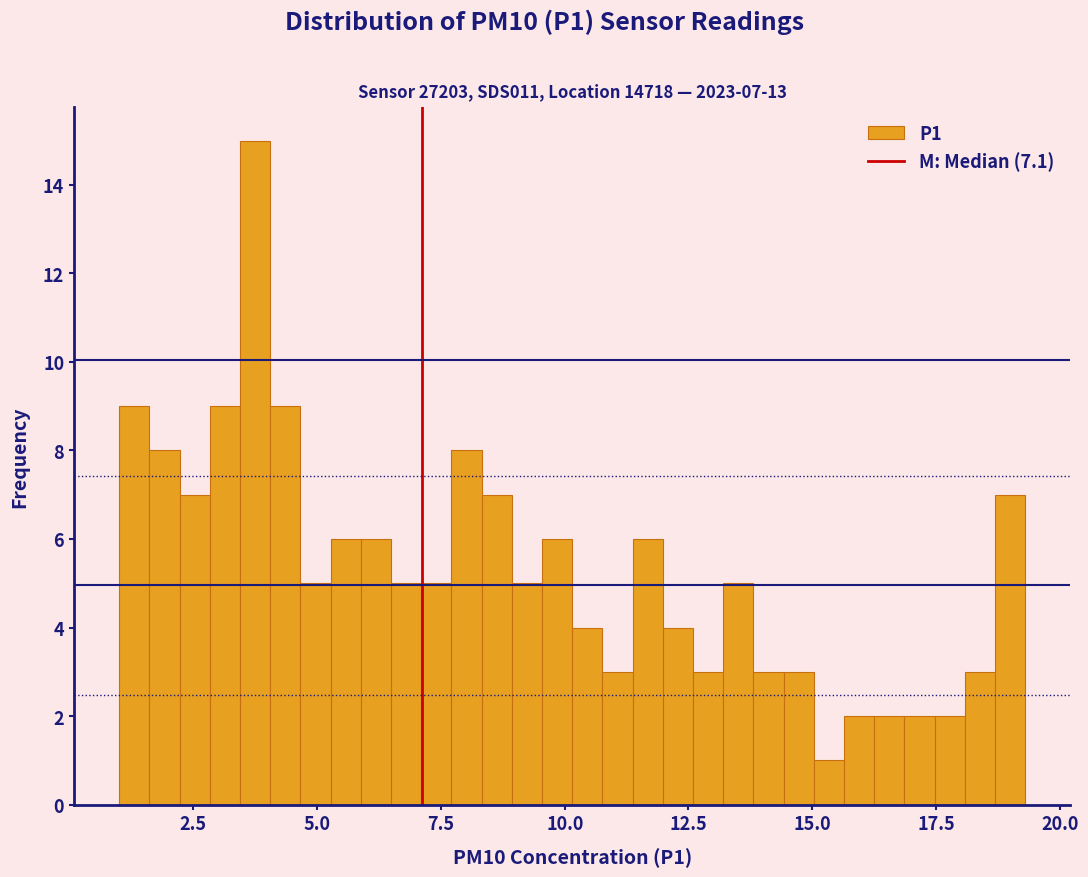

Read against the x-axis, roughly where is the centre of the tallest bar?

3.5